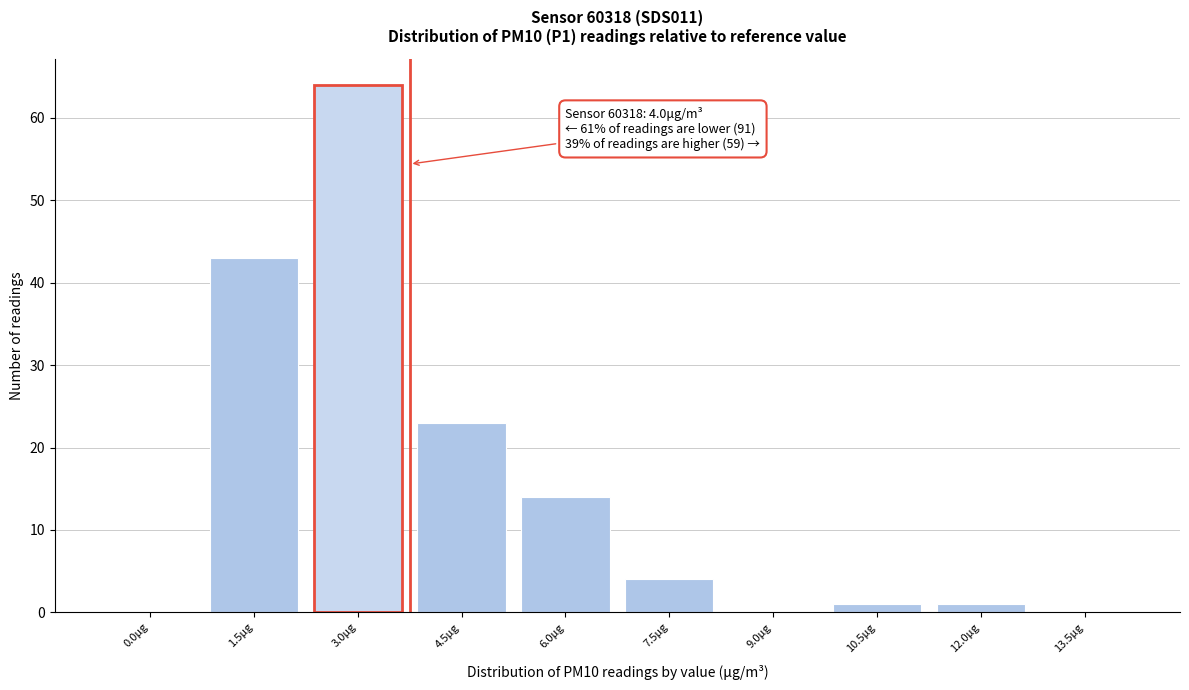

Reading left to right, transcribe all the data shown in this chart.

0.0μg=0	1.5μg=43	3.0μg=64	4.5μg=23	6.0μg=14	7.5μg=4	9.0μg=0	10.5μg=1	12.0μg=1	13.5μg=0